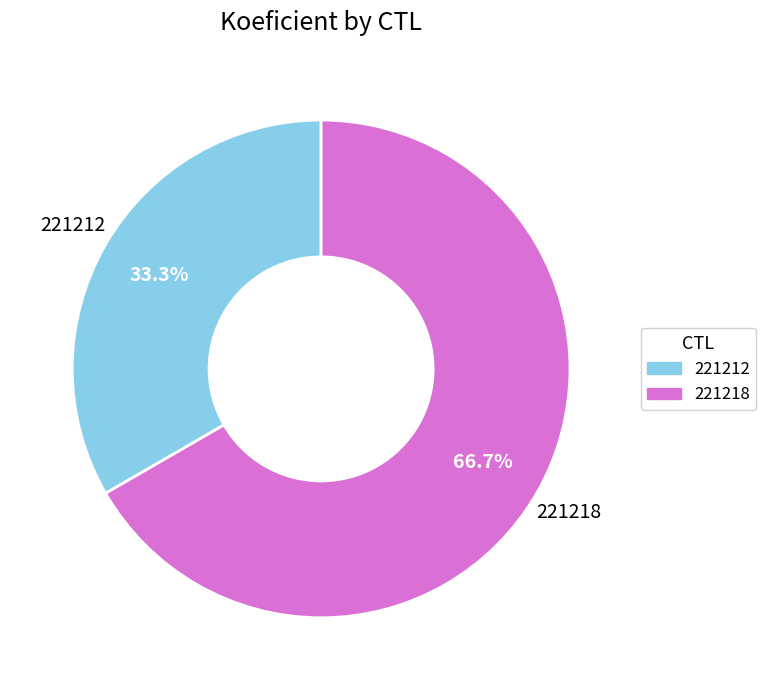

To the nearest percent, what is the difference between the largest and smallest slice percentages?

33%